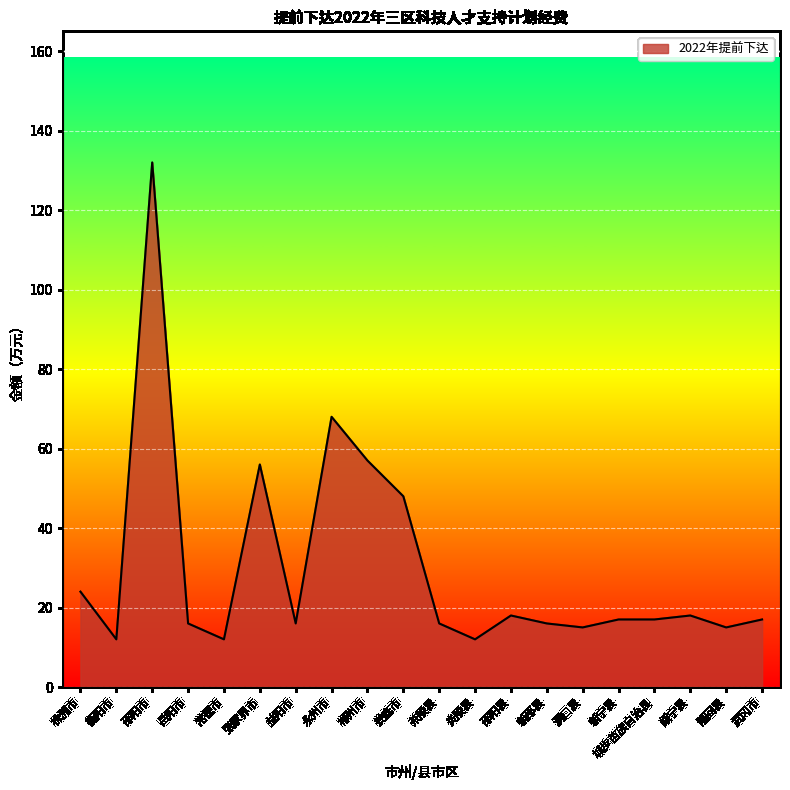

Reading left to right, list all the values displayed in this chart.

24	12	132	16	12	56	16	68	57	48	16	12	18	16	15	17	17	18	15	17